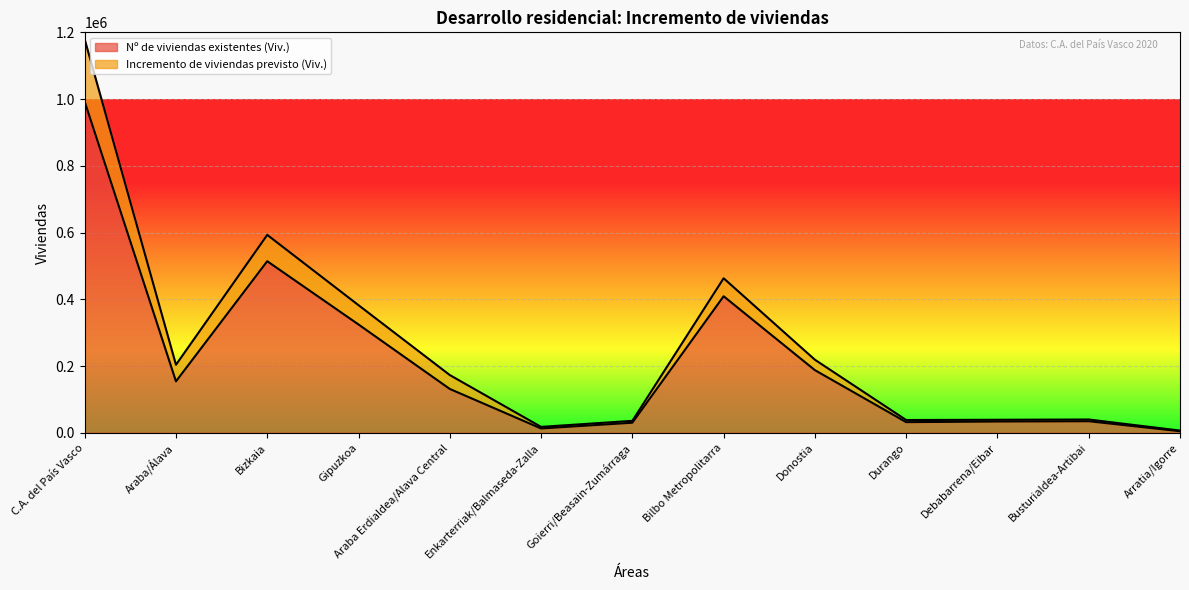

Reading right to left, what are all the values shown in this chart?

Nº de viviendas existentes (Viv.): 4552	34517	33653	31768	187628	409064	30022	12821	131291	324469	514049	154056	992574
Incremento de viviendas previsto (Viv.): 6531	39743	38901	38173	218847	462973	35717	17583	172922	382300	592932	203699	1178931